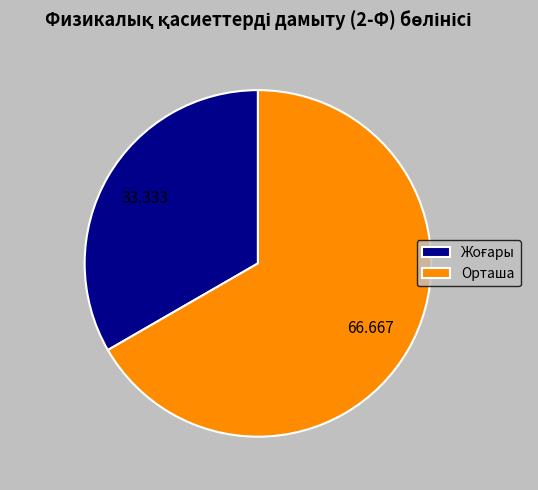

Is there a majority slice in this chart?

Yes